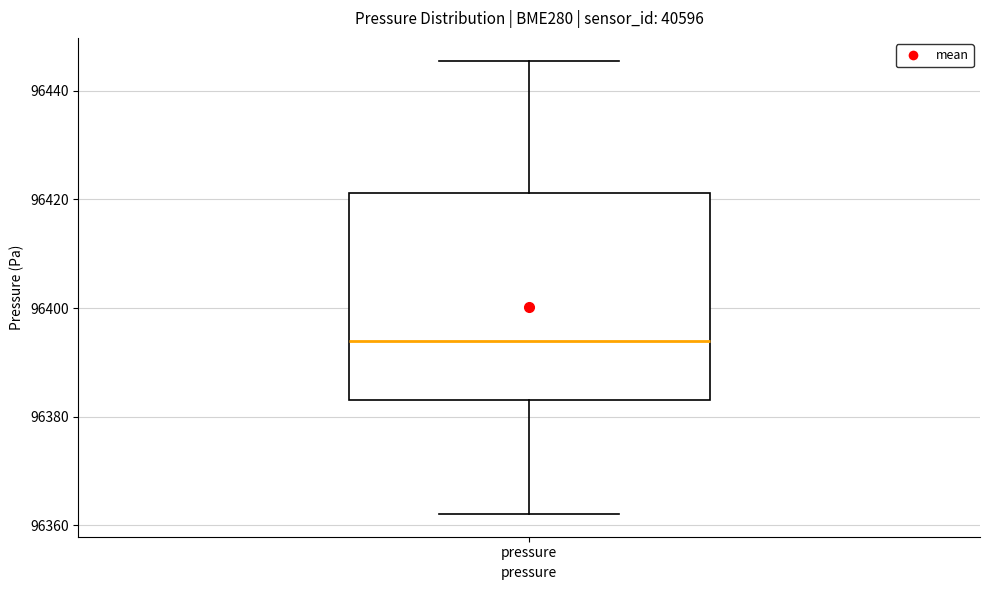

Read this box plot against the y-axis: the position of the median line, the range covered by the box, and the ends of both whiskers. The values are not printed on the chart, so give them approximately, as read against the axis.

median 96394, box 96384 to 96422, whiskers 96362 to 96446